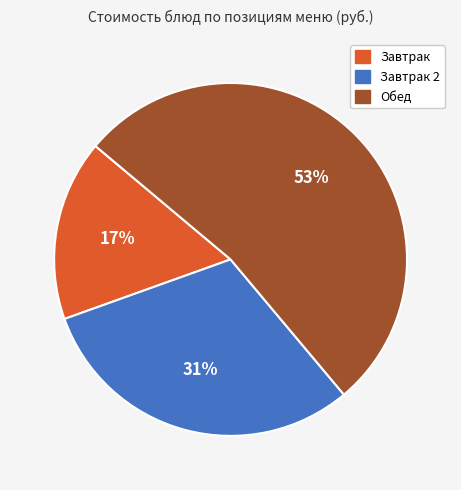

To the nearest percent, what is the difference between the Завтрак and Завтрак 2 slice percentages?

14%